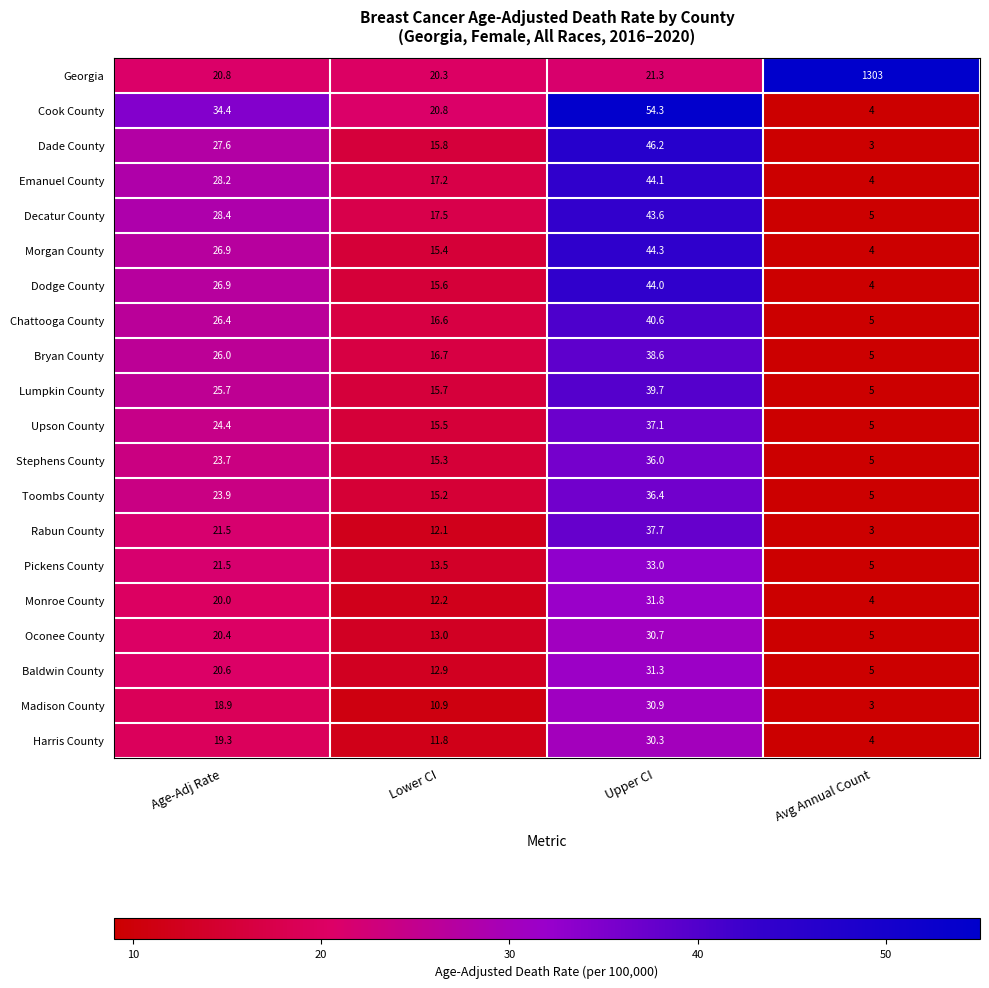

The value of Stephens County at Upper CI is 21.2. True or false?

False